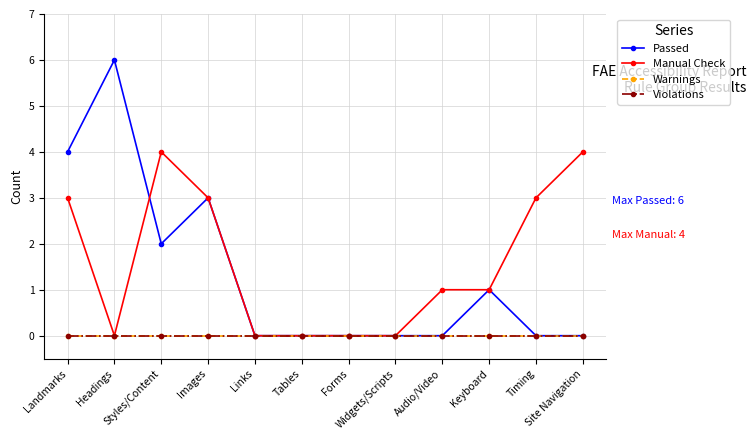

The Passed series shows 2 at Styles/Content. True or false?

True